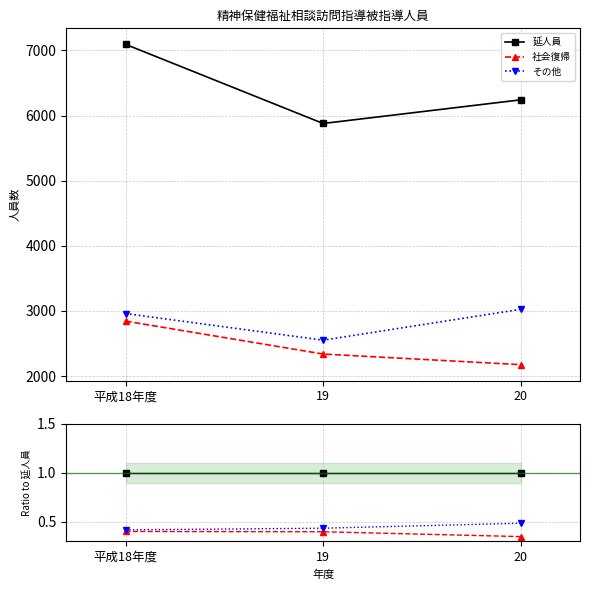

The value of その他 at 平成18年度 is 0.4. True or false?

True